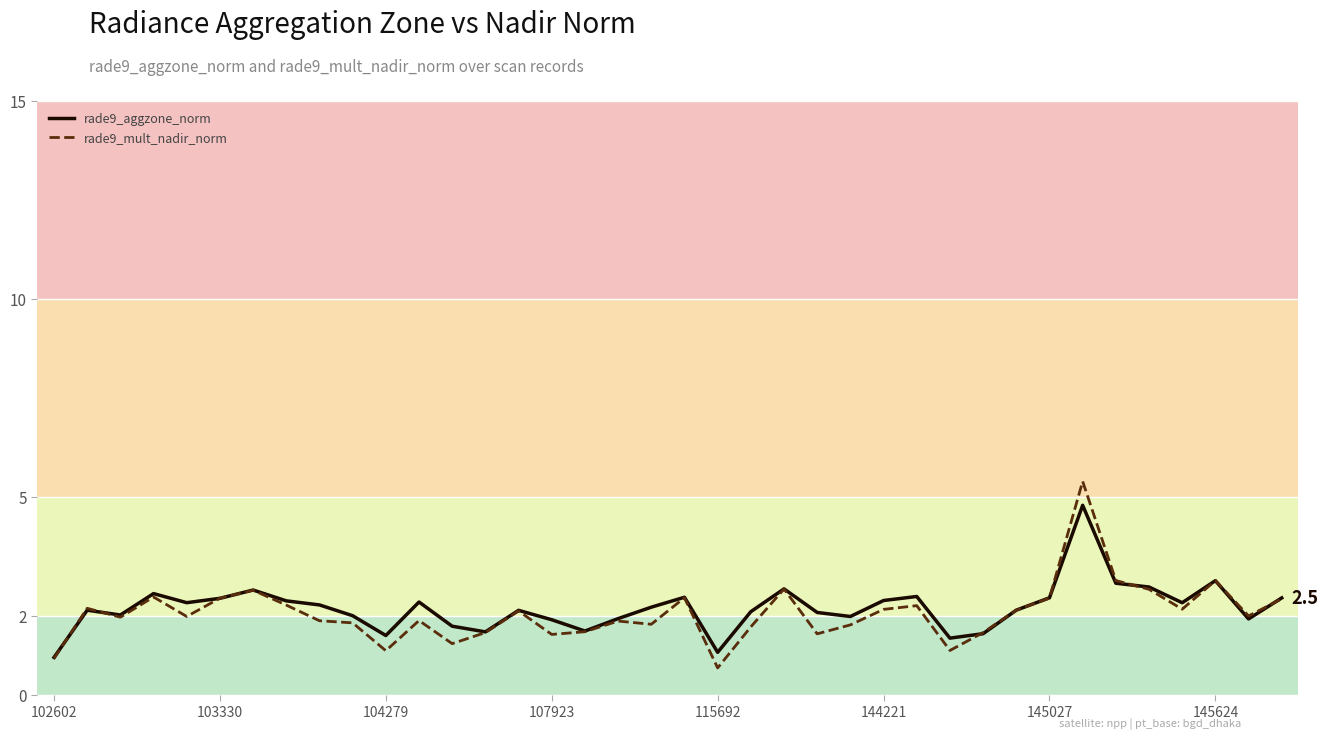

What is the minimum value for rade9_mult_nadir_norm?

0.7